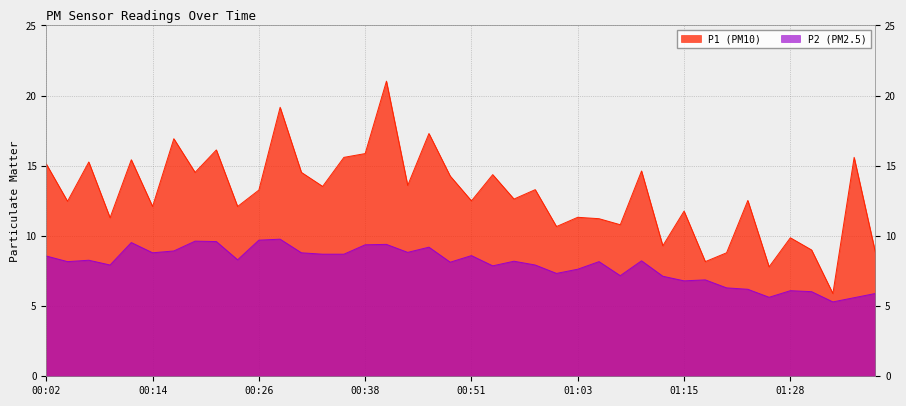

Which series changed the most between 00:16 and 01:38?

P1